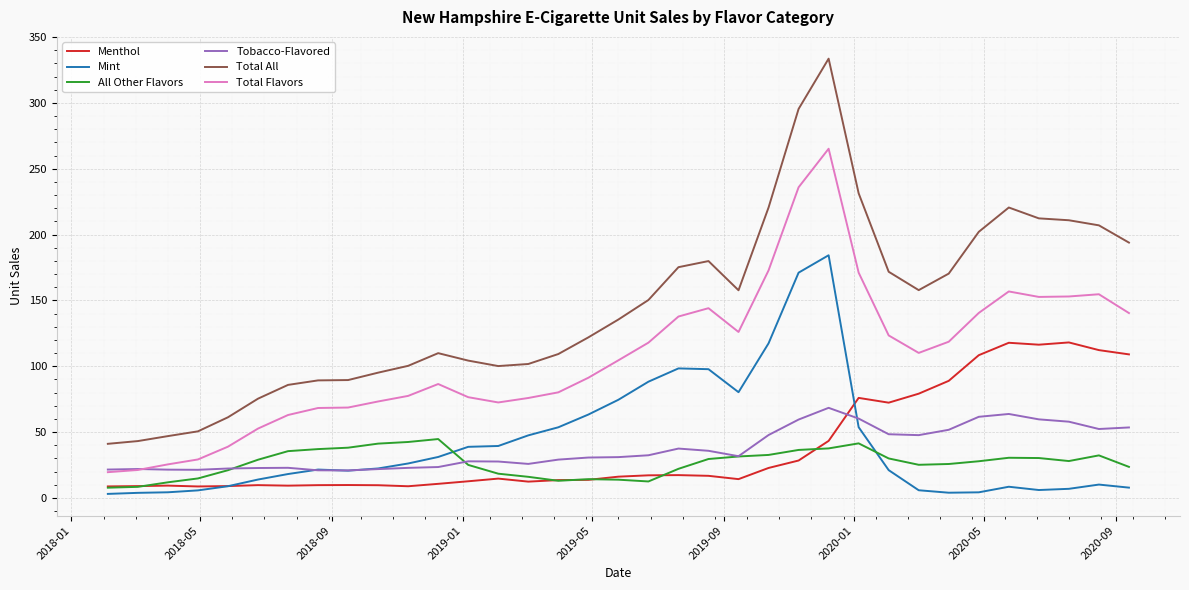

Which series has the largest total across all categories?

Total All